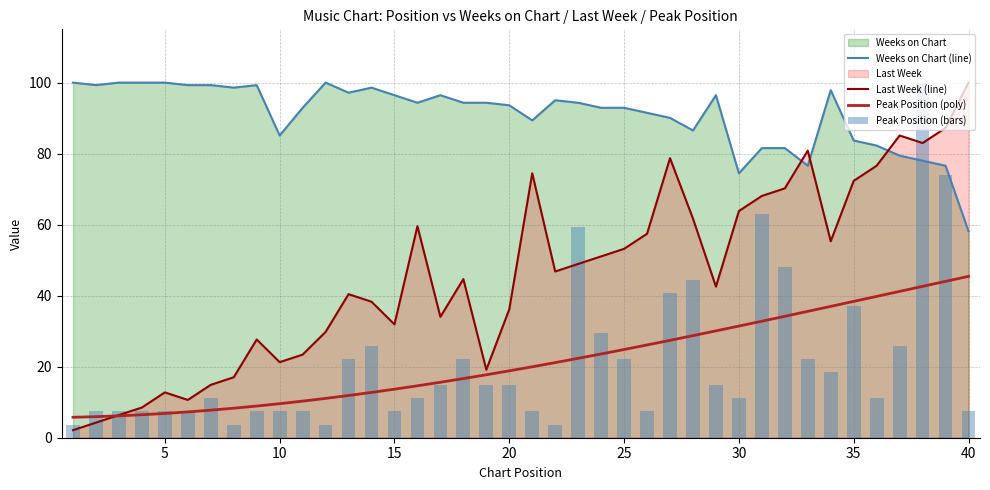

Which series has the largest range (max minus min)?

Last Week (line)